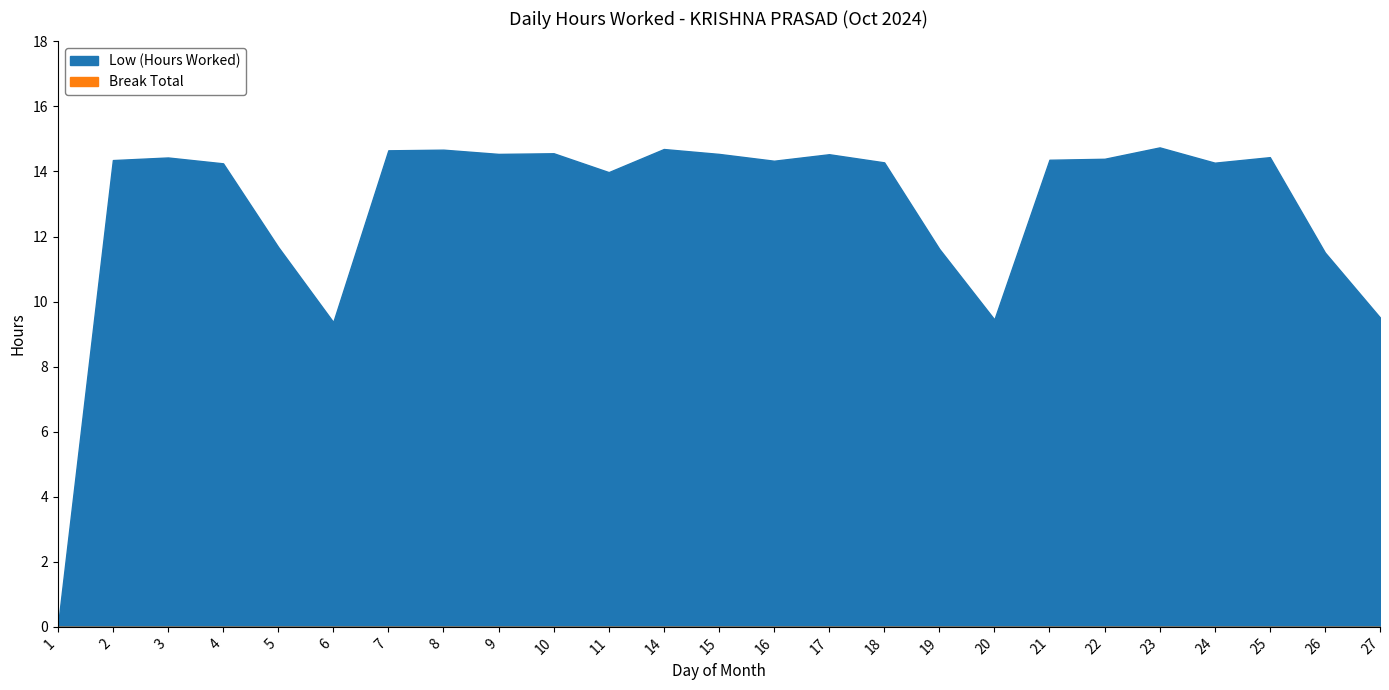

What is the sum of the values at 20 and 21?

23.8